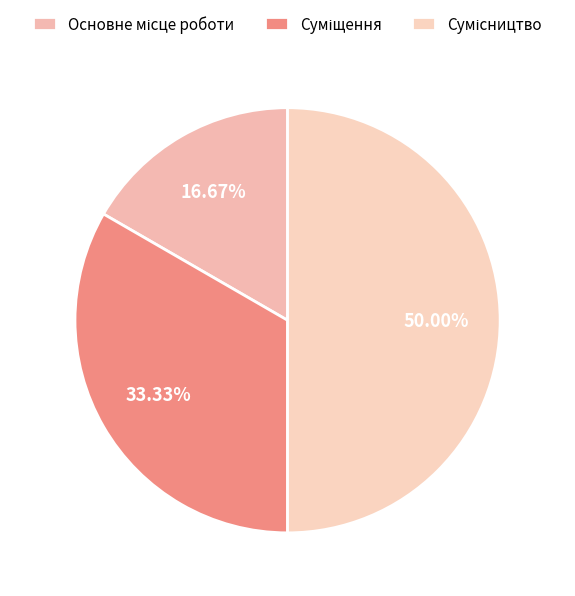

Count the number of slices in the pie.

3